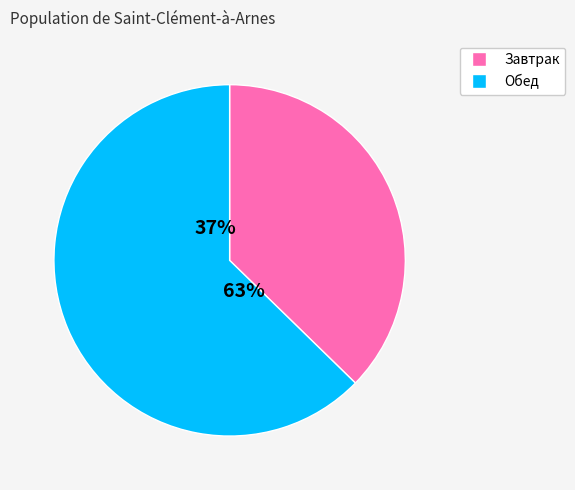

To the nearest percent, what portion does Обед represent?

63%